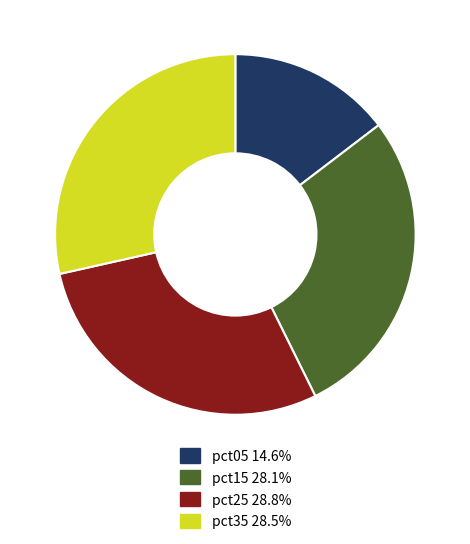

Approximately how many times larger is the value at pct15 28.1% compared to pct05 14.6%?

1.9